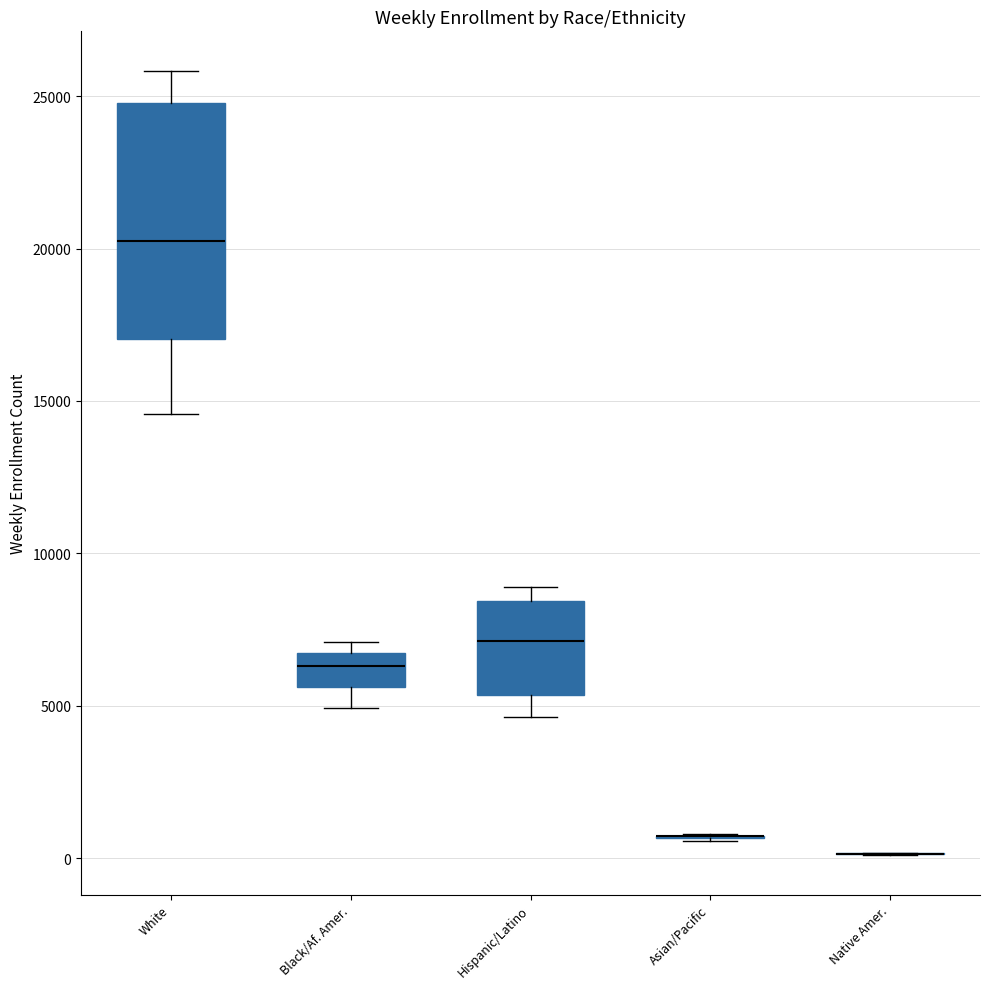

Reading left to right, transcribe this box plot: for each box, give where its median line is, the range the box spans, and where its two whiskers end, as read against the y-axis. The values are not printed on the chart, so give them approximately, as read against the axis.

White: median 20000, box 17000 to 25000, whiskers 14500 to 26000
Black/Af. Amer.: median 6500 (inside the box), box 5500 to 6500, whiskers 5000 to 7000
Hispanic/Latino: median 7000, box 5500 to 8500, whiskers 4500 to 9000
Asian/Pacific: box collapsed to a line at 500, whiskers 500 to 1000
Native Amer.: box collapsed to a line at 0, whiskers 0 to 0